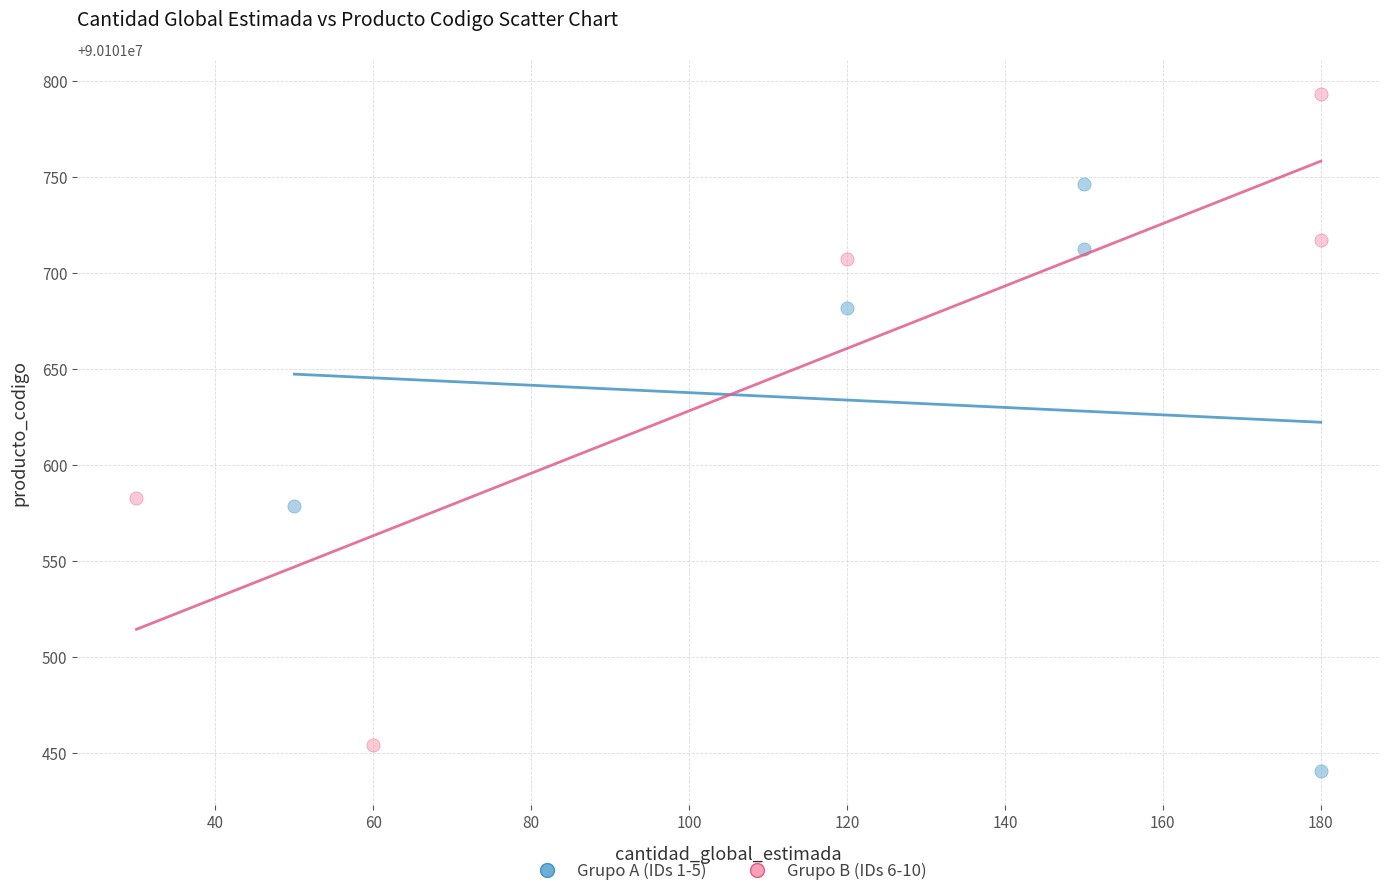

Which series reaches the maximum Y coordinate?

Grupo B (IDs 6-10)